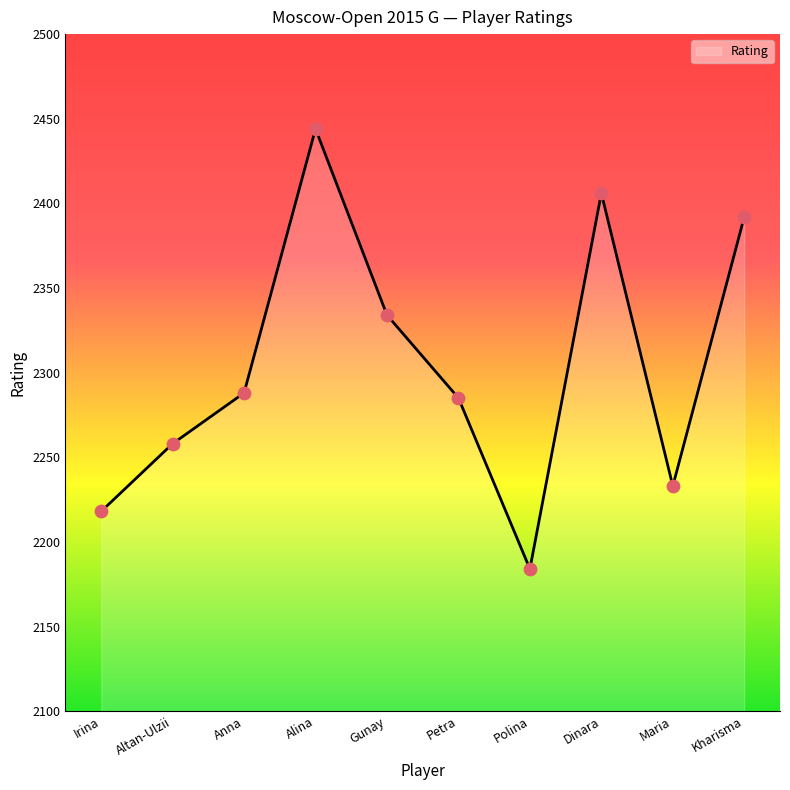

What is the ratio of the value at Kharisma to the value at Irina?

1.1